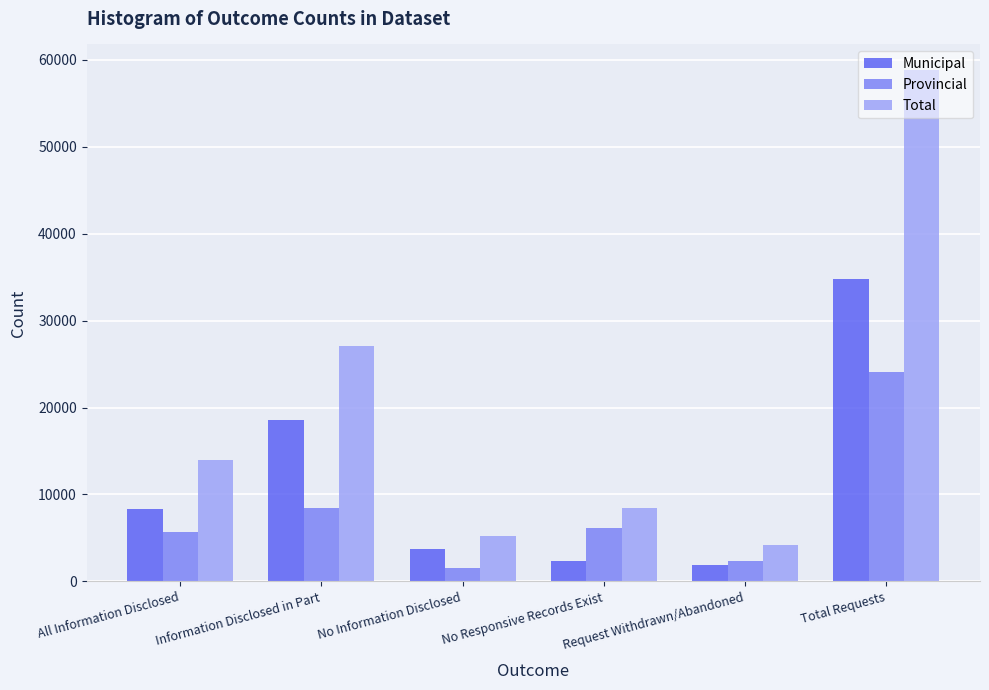

List the series in order of their overall mean, highest first.

Total, Municipal, Provincial